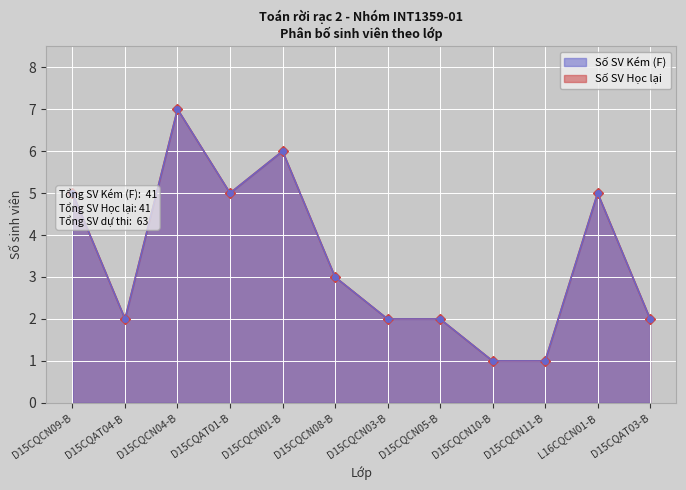

Where is the first local maximum for Số SV Học lại?

D15CQCN04-B